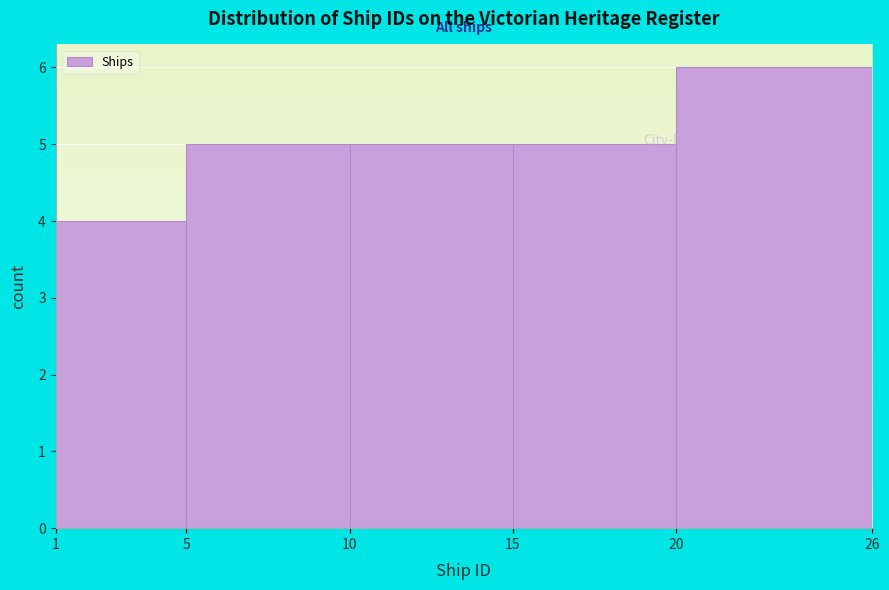

Reading left to right, list every bar in this chart as the range it spans on the x-axis followed by its height. The values are not printed on the chart, so give them approximately, as read against the axis.

1 to 5: 4
5 to 10: 5
10 to 15: 5
15 to 20: 5
20 to 26: 6